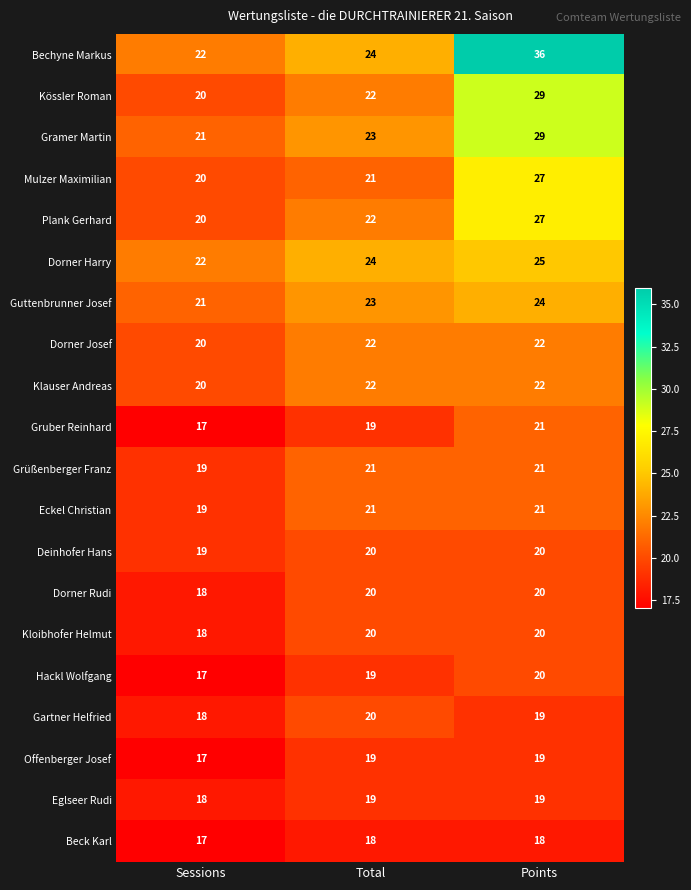

Between Sessions and Points, which series saw the biggest shift?

Bechyne Markus